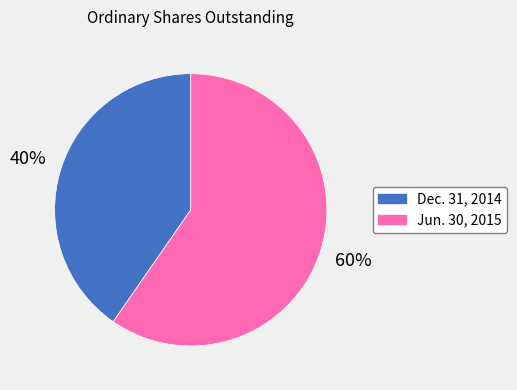

To the nearest percent, what is the average slice percentage?

50%